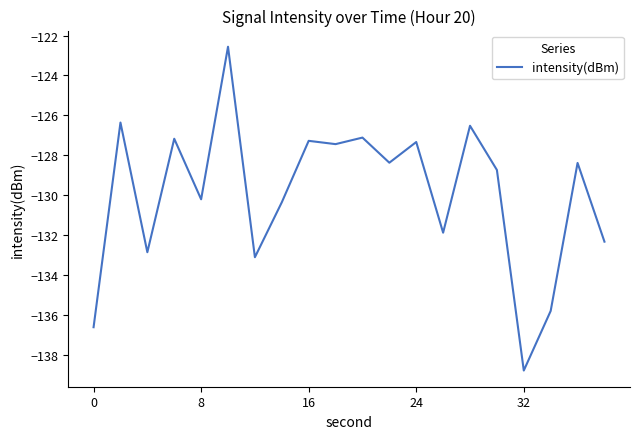

What is the maximum value shown in the chart?

-122.6